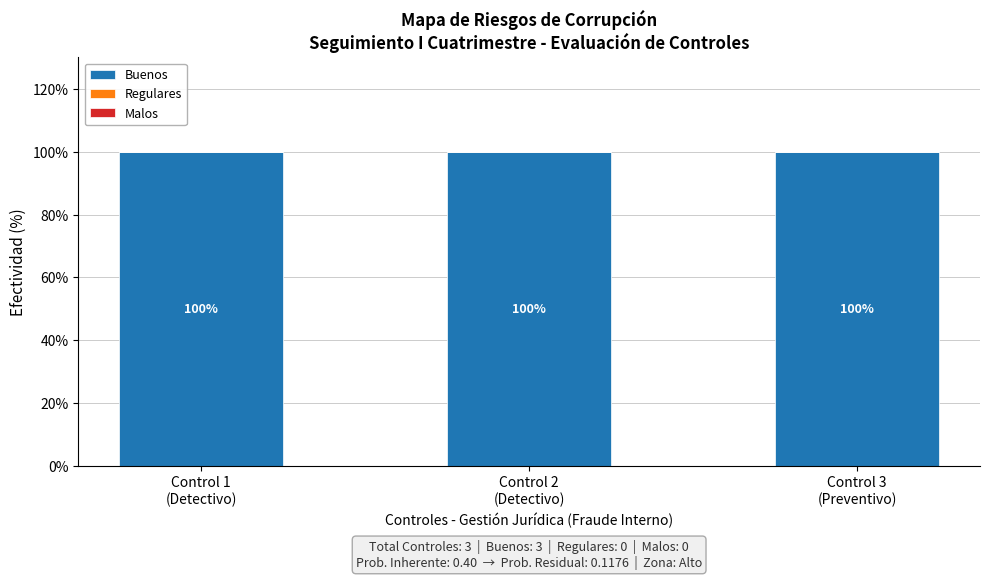

What is the difference between the highest and lowest values at Control 2
(Detectivo)?

100